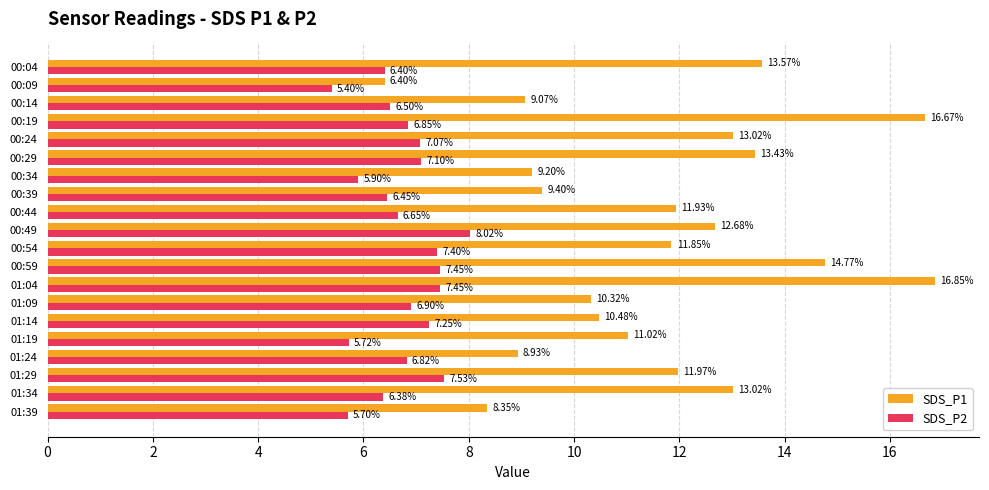

At 00:34, list the series in order from largest to smallest.

SDS_P1, SDS_P2